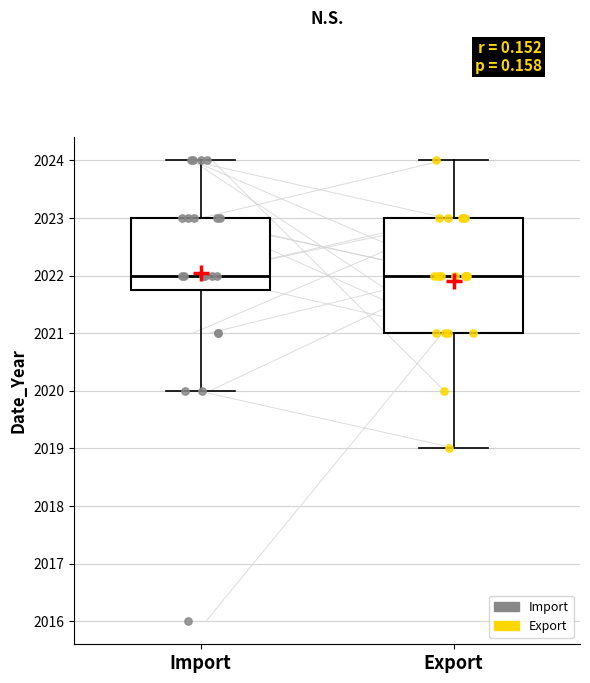

Which box is the tallest, from its lower edge to its upper edge?

Export